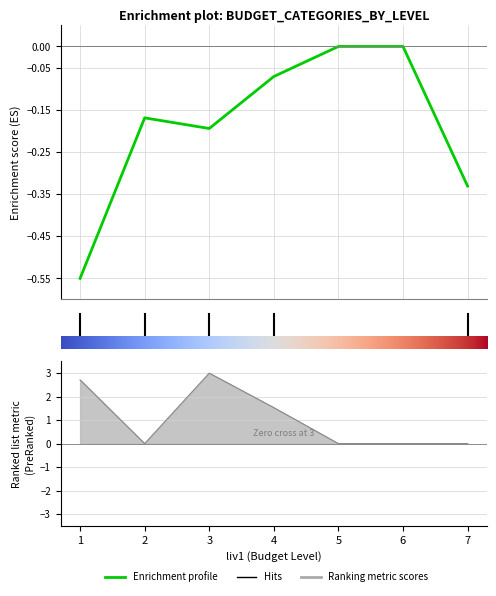

How many values are below zero?

5